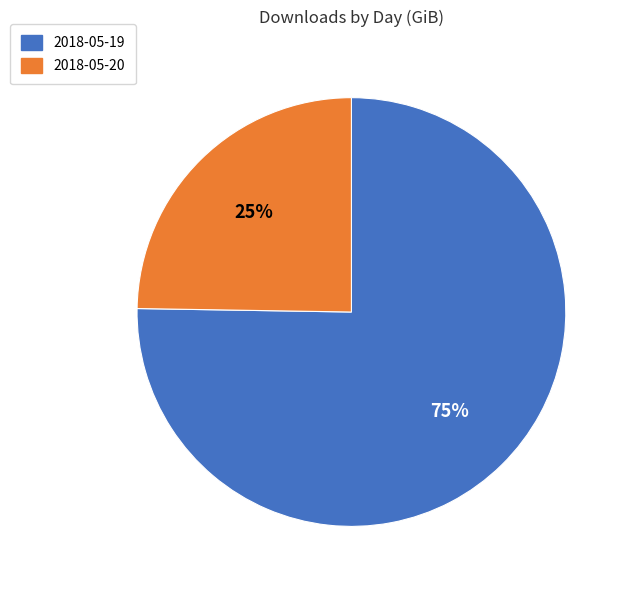

To the nearest percent, what percentage of the pie is 2018-05-20?

25%